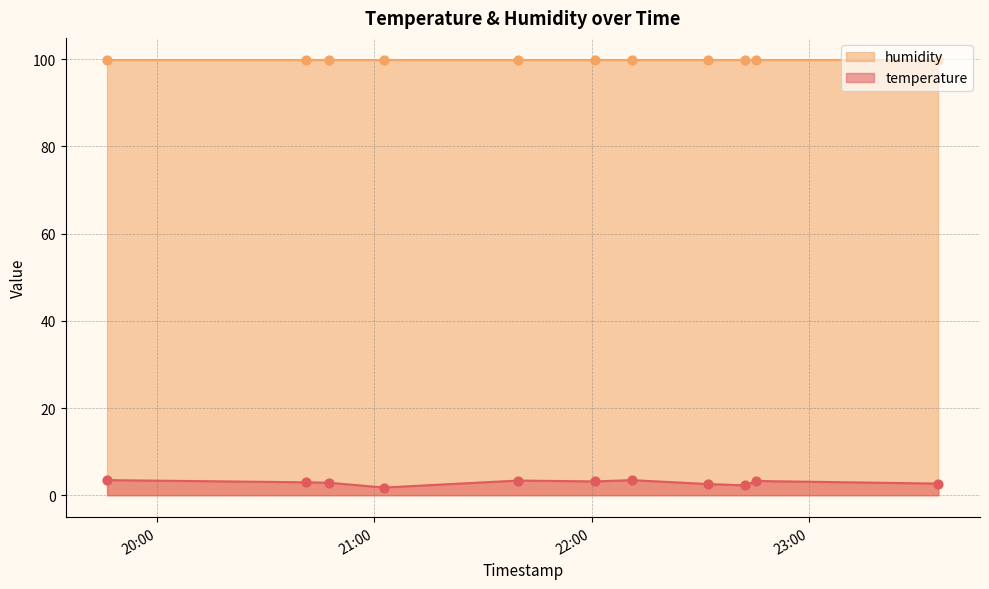

Which has a higher value, 2022-12-07T21:39:44 or 2022-12-07T20:47:26?

2022-12-07T21:39:44